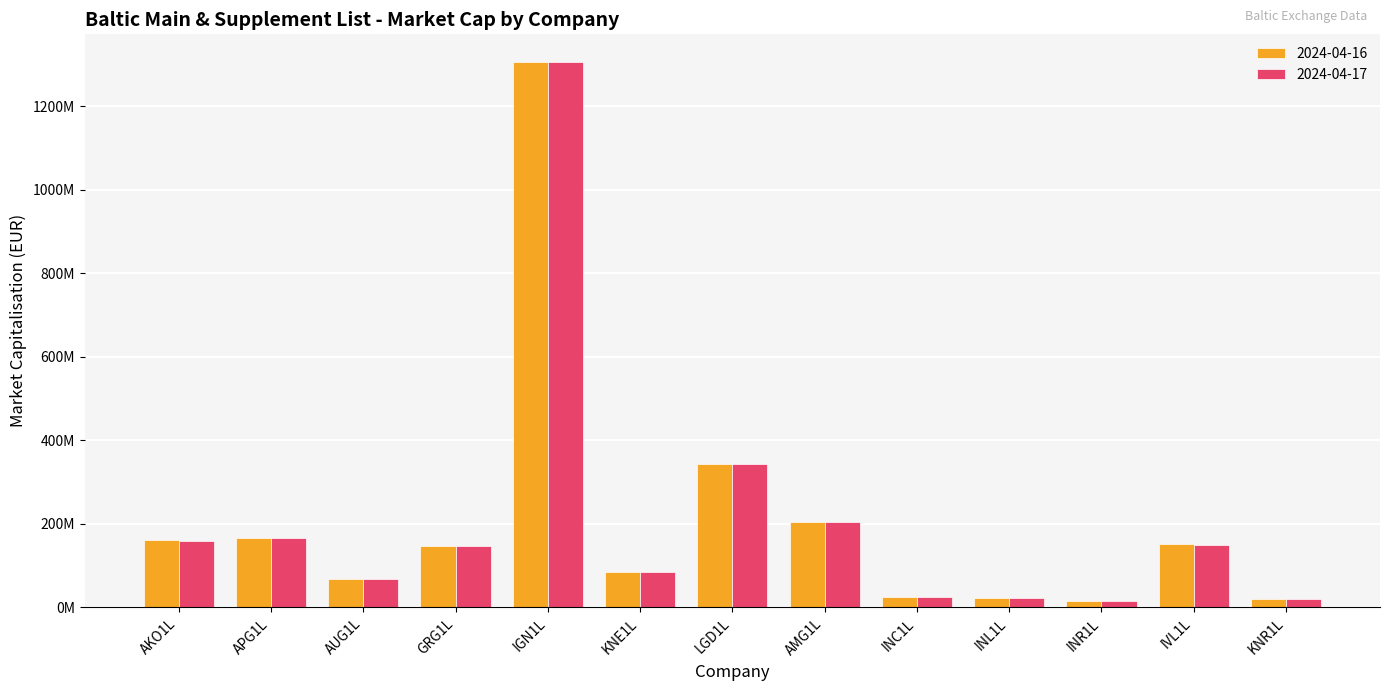

What are all the series names shown in the legend?

2024-04-16, 2024-04-17